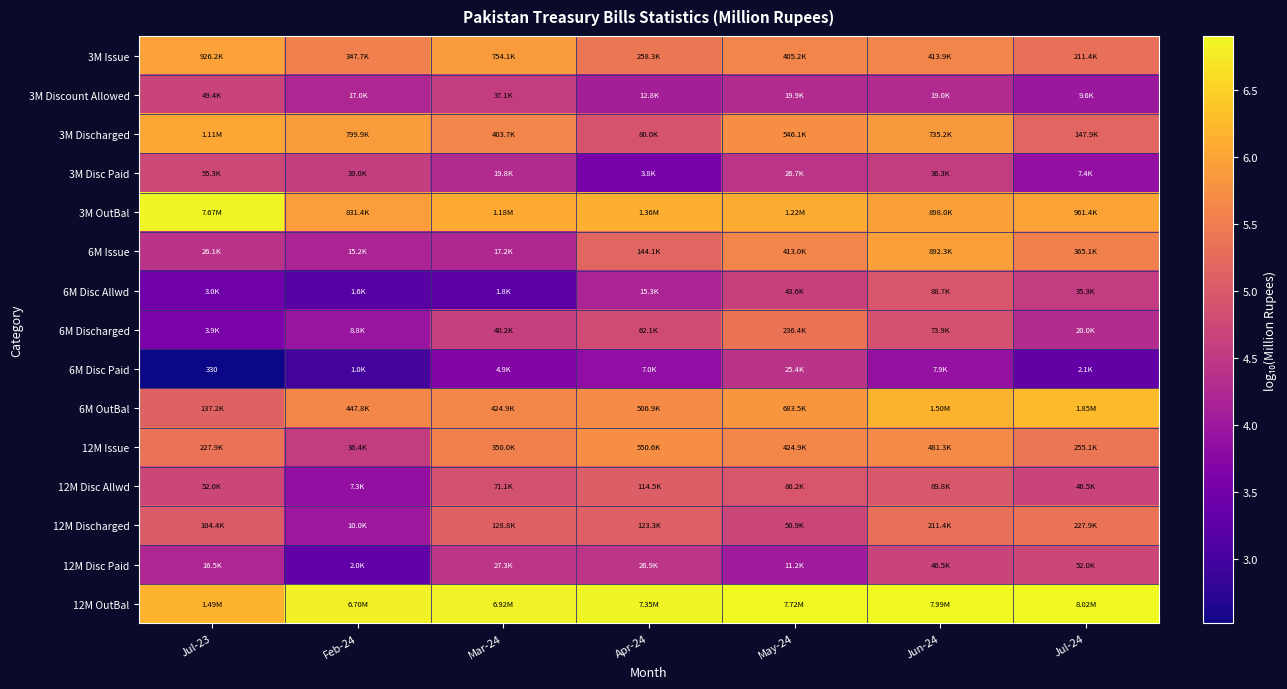

The value of 3M OutBal at Jul-24 is 6.0. True or false?

True